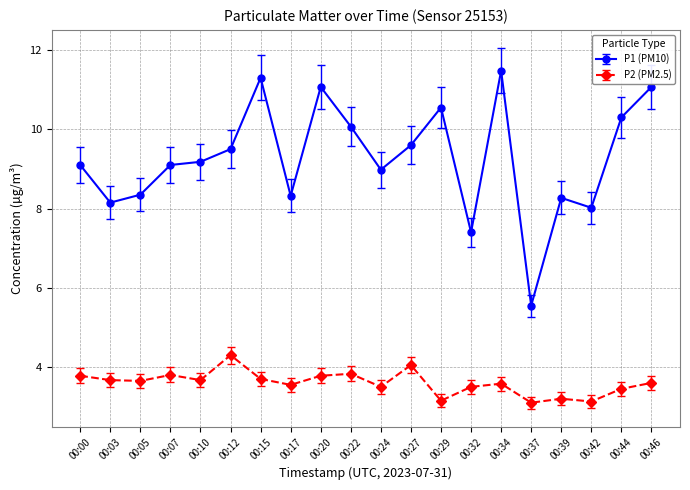

True or false: P1 (PM10) and P2 (PM2.5) cross at least once.

False